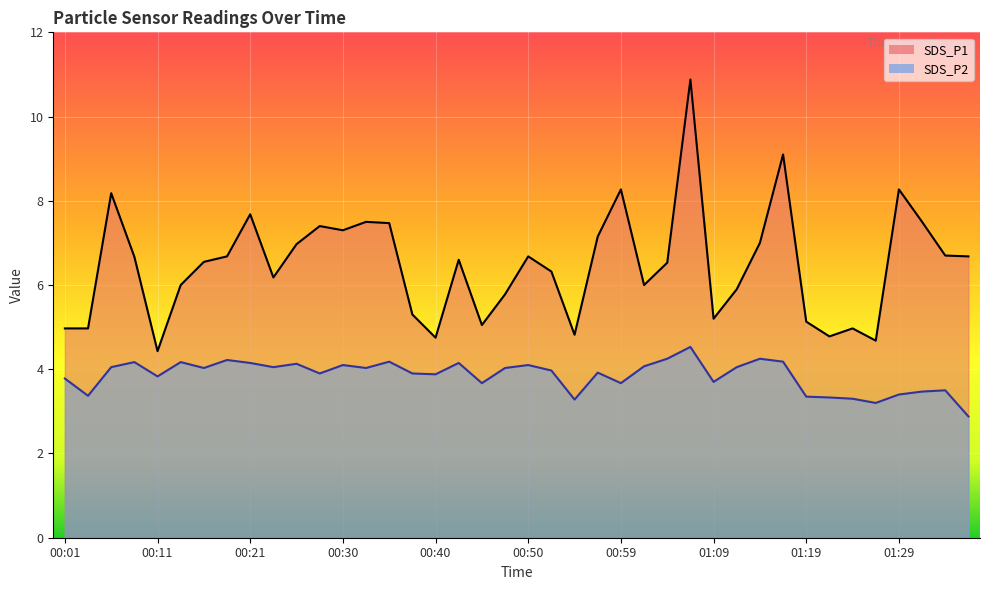

How many lines are shown in the chart?

2